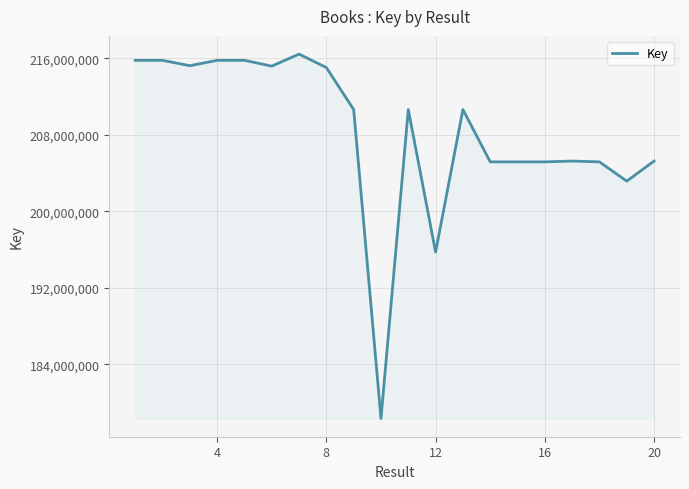

What is the greatest value displayed?

216453364